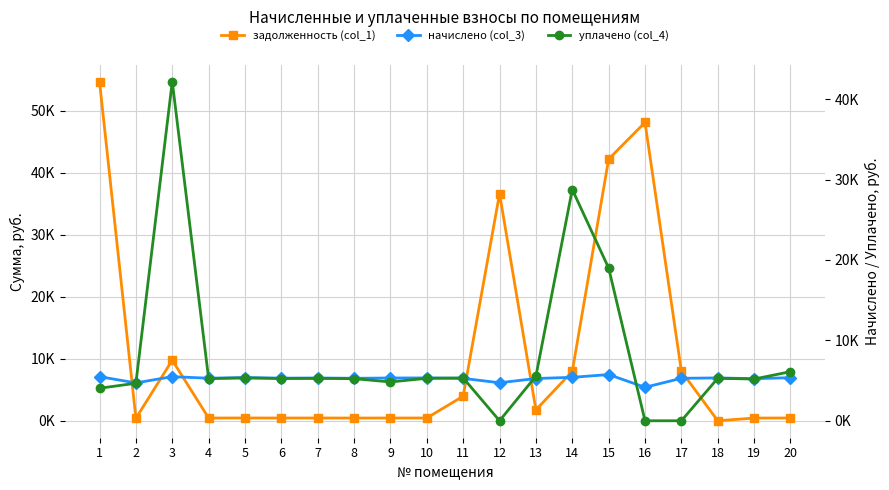

Reading right to left, what are all the values shown in this chart?

задолженность (col_1): 20=446.4	19=436.4	18=0.0	17=7991.1	16=48101.8	15=42190.7	14=7949.9	13=1759.3	12=36622.3	11=3965.1	10=444.1	9=442.5	8=440.1	7=443.3	6=441.8	5=447.9	4=441.0	3=9770.3	2=393.7	1=54683.4
начислено (col_3): 20=5356.9	19=5236.7	18=5329.2	17=5282.9	16=4163.4	15=5745.5	14=5403.1	13=5255.2	12=4727.8	11=5273.6	10=5329.2	9=5320.0	8=5282.9	7=5320.0	6=5301.4	5=5375.4	4=5292.1	3=5486.4	2=4709.3	1=5486.4
уплачено (col_4): 20=6107.3	19=5190.3	18=5282.0	17=0.0	16=0.0	15=19000.0	14=28765.5	13=5553.4	12=0.0	11=5325.8	10=5282.0	9=4829.5	8=5236.5	7=5272.8	6=5254.4	5=5327.8	4=5245.2	3=42184.0	2=4667.5	1=4043.0